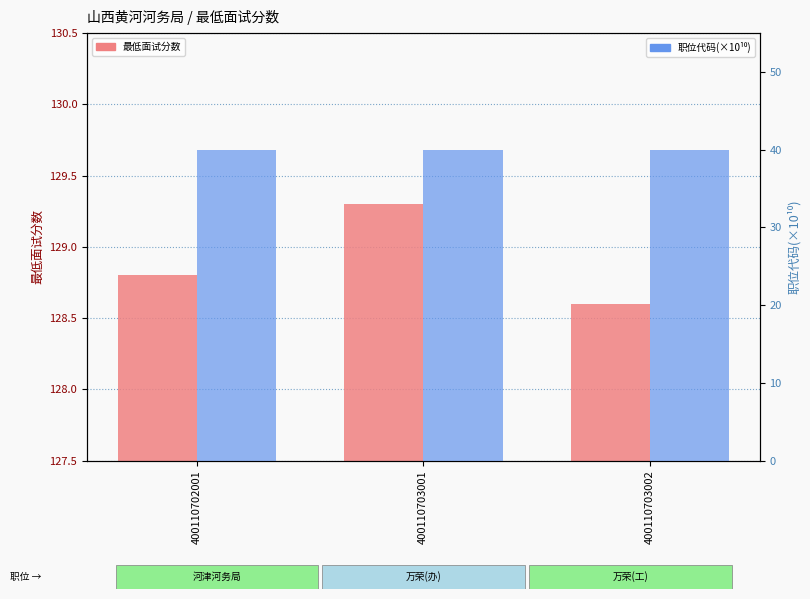

What is the difference between the highest and lowest values at 400110703002?

88.6